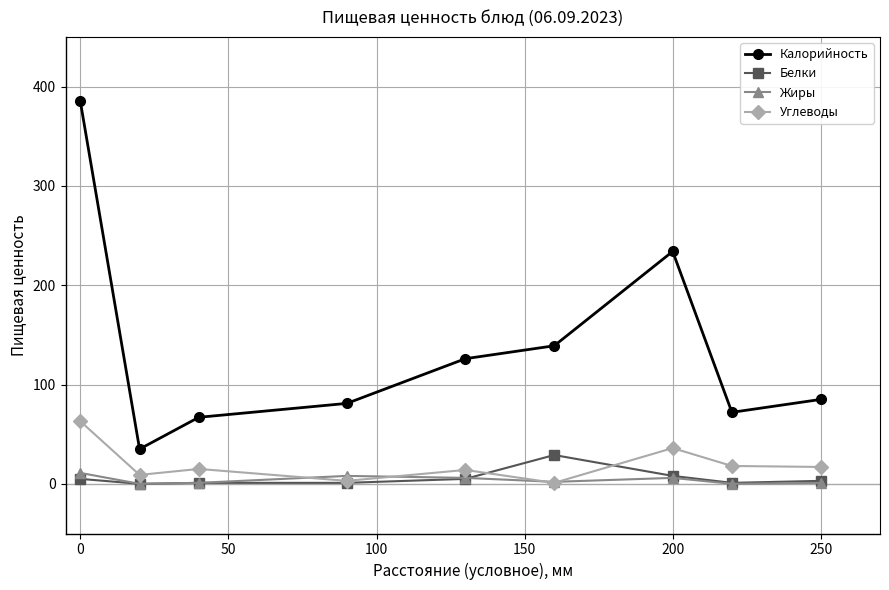

What is the lowest value of the Углеводы series?

1